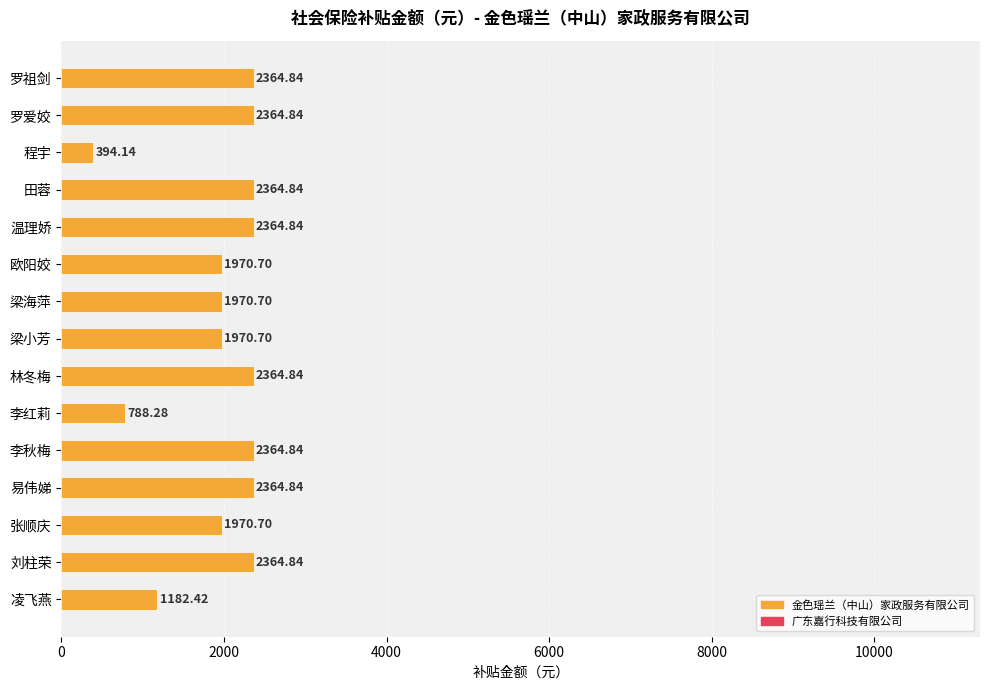

Where is the data nearest to the value 1379?

凌飞燕